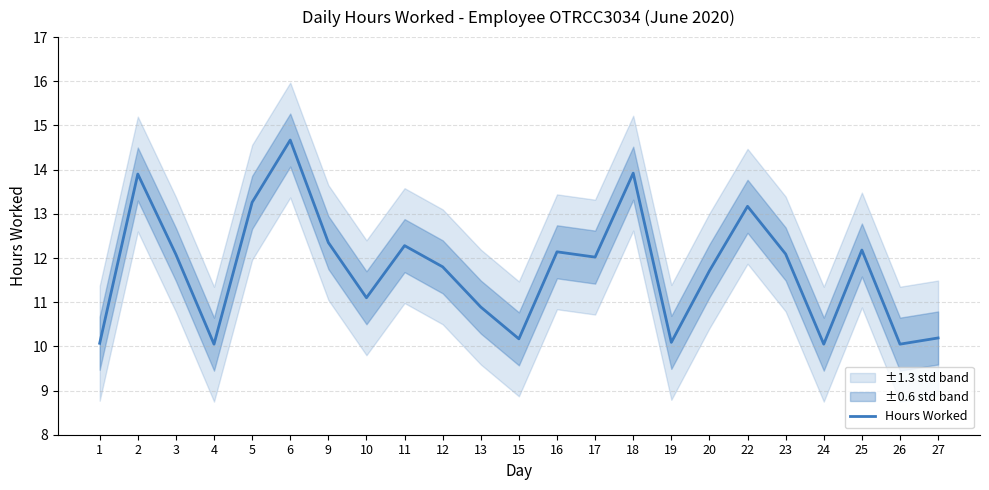

List the labels in order of value, largest first.

6, 18, 2, 5, 22, 9, 11, 25, 16, 23, 3, 17, 12, 20, 10, 13, 27, 15, 19, 1, 4, 24, 26